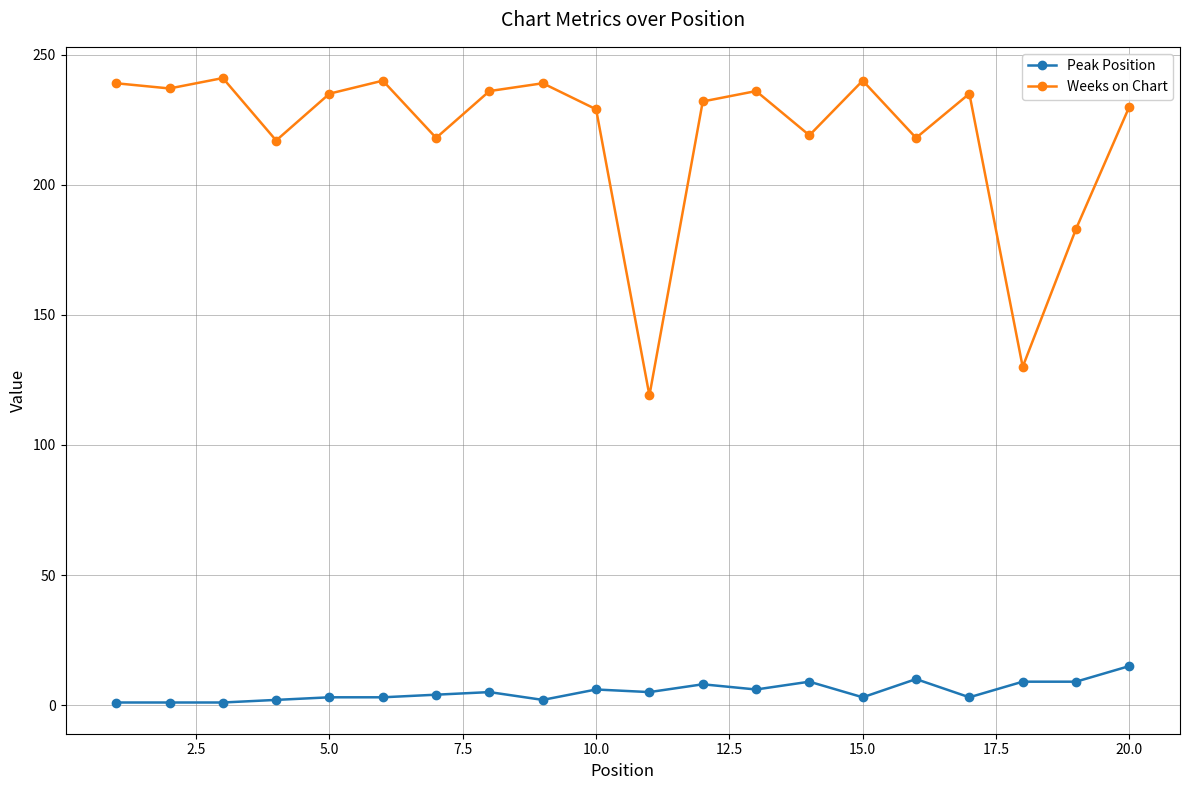

What is the lowest value of the Weeks on Chart series?

119